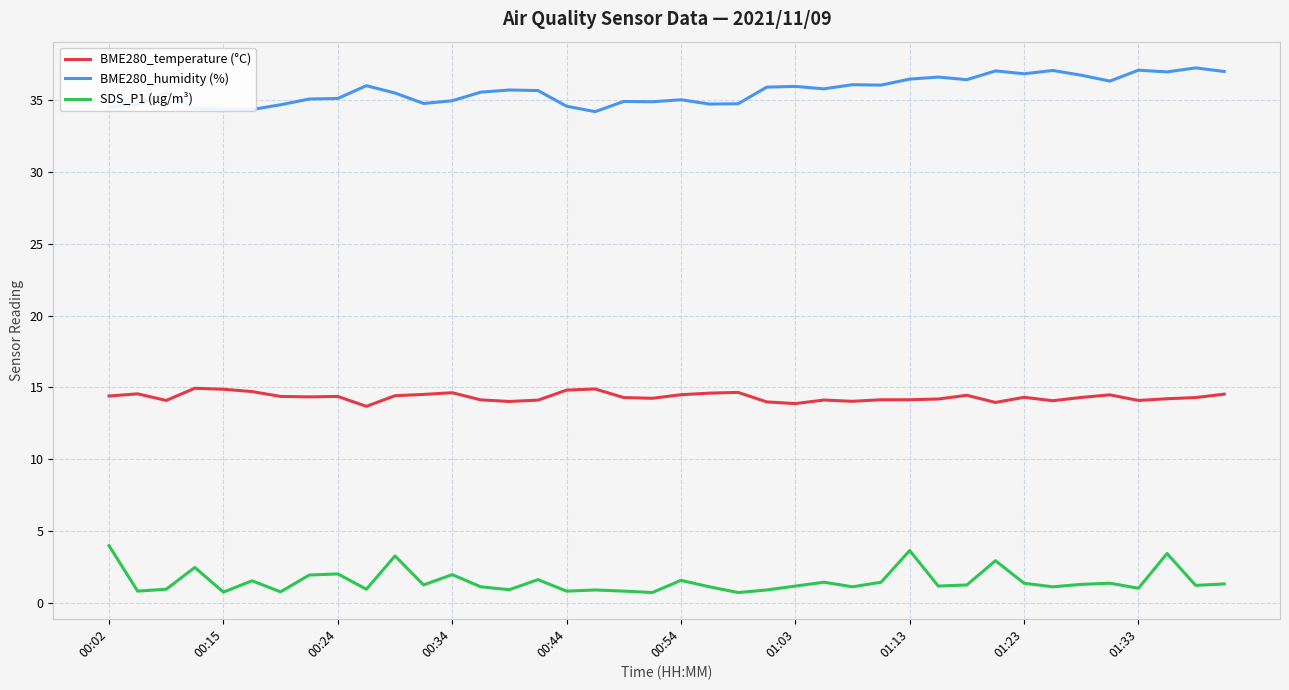

What is the greatest value displayed?

37.3